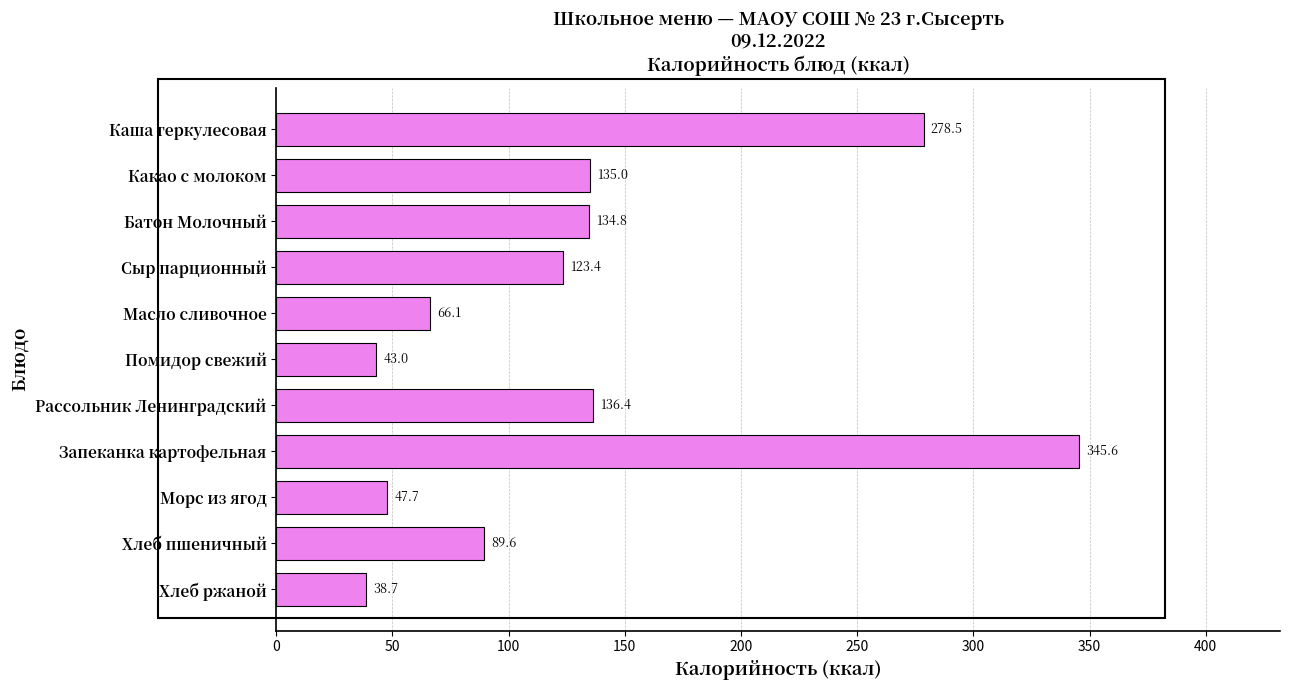

Where is the data nearest to the value 192?

Рассольник Ленинградский